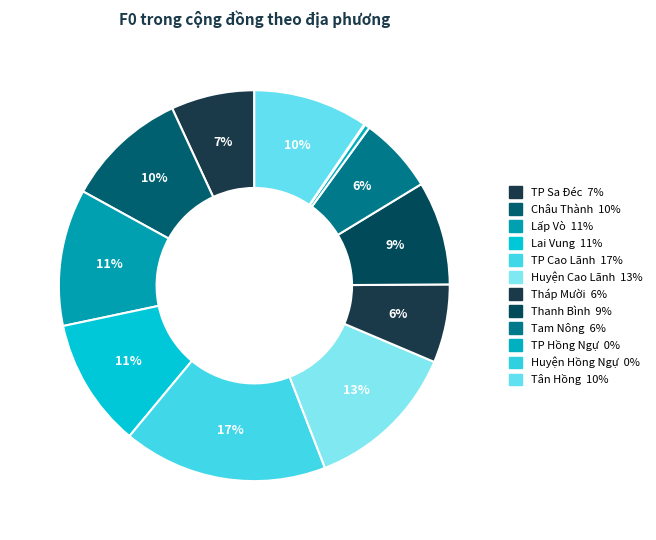

Between TP Cao Lãnh and TP Hồng Ngự, which is larger?

TP Cao Lãnh